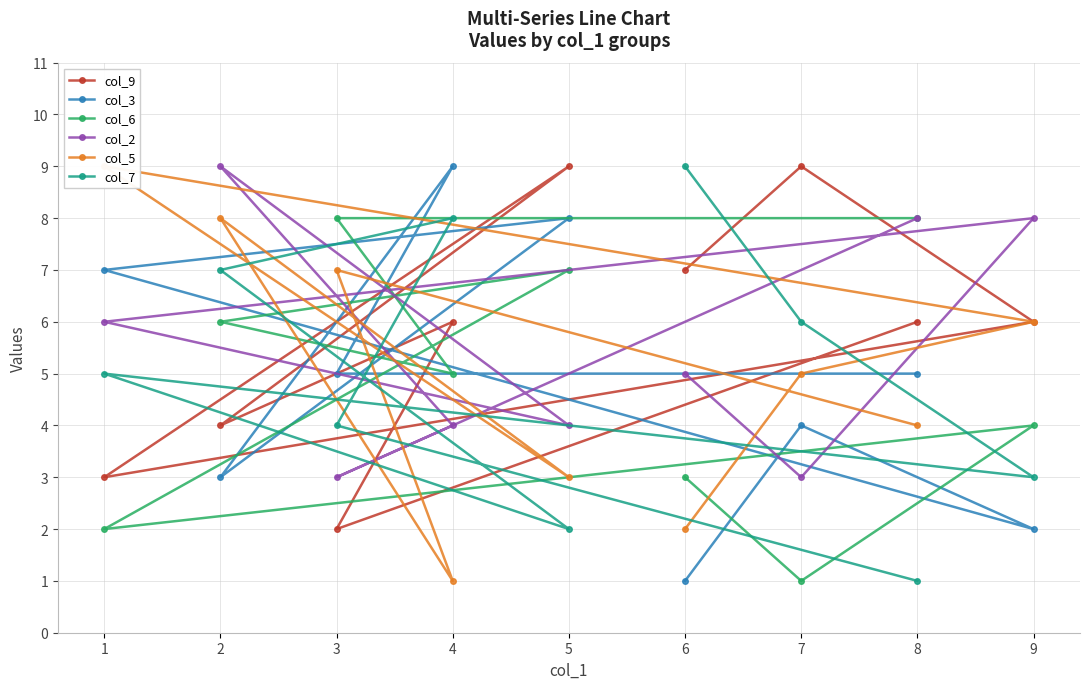

Rank the categories by col_2 value from lowest to highest.

3, 7, 4, 5, 6, 1, 8, 9, 2